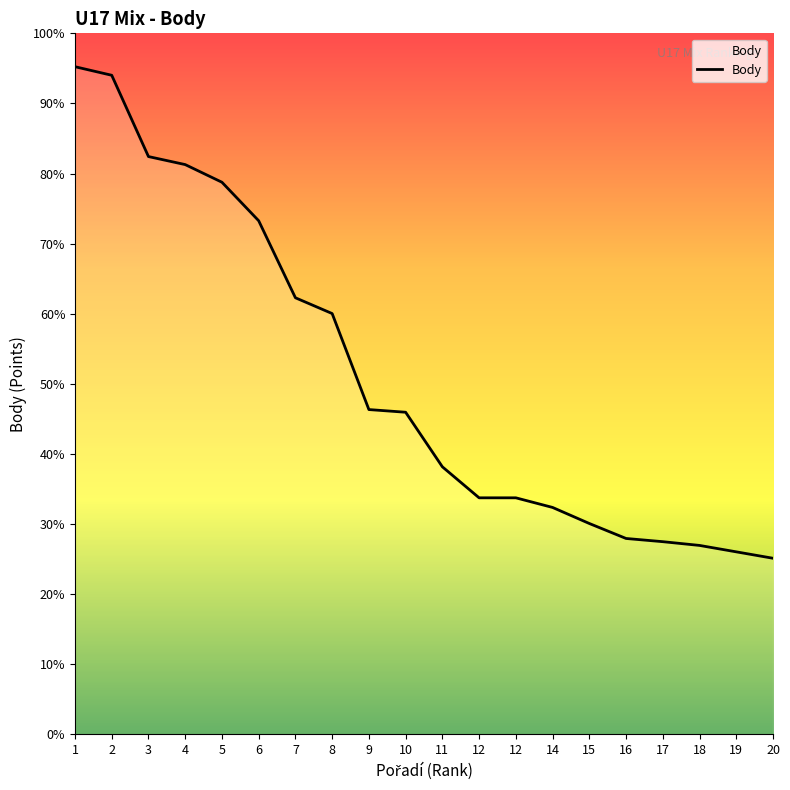

True or false: the data shows 2993 at 6.

False